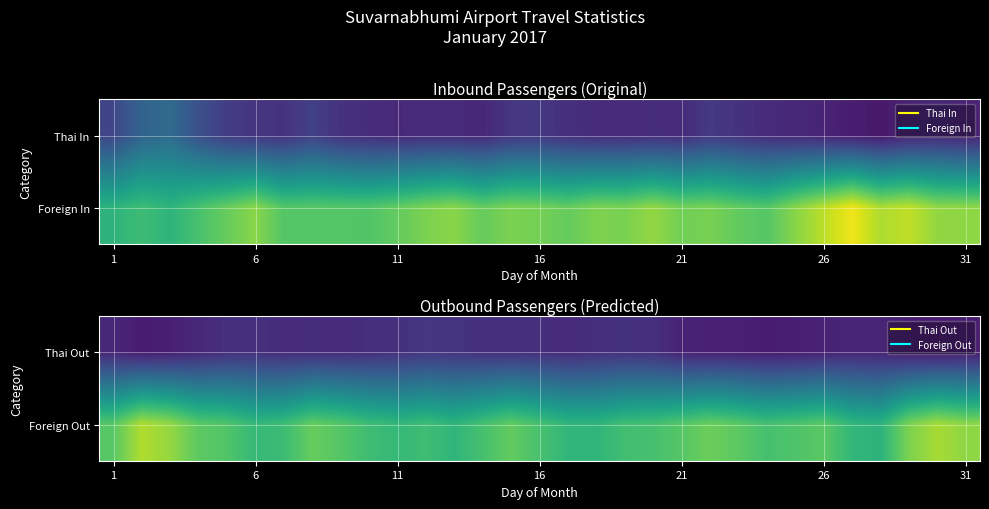

At which label does Foreign Out first exceed 50596?

1